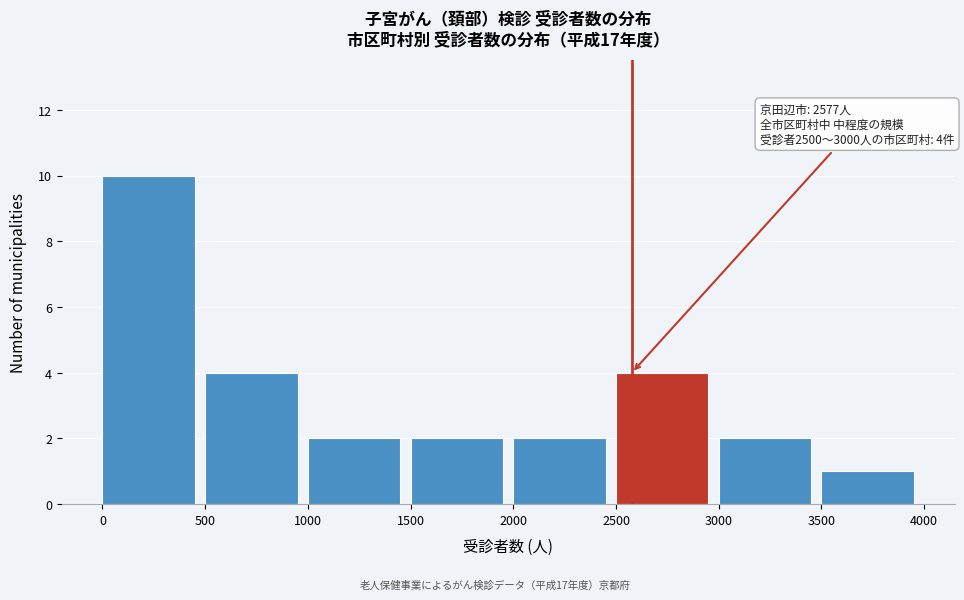

Over which range of the x-axis is the bar tallest?

0 to 500